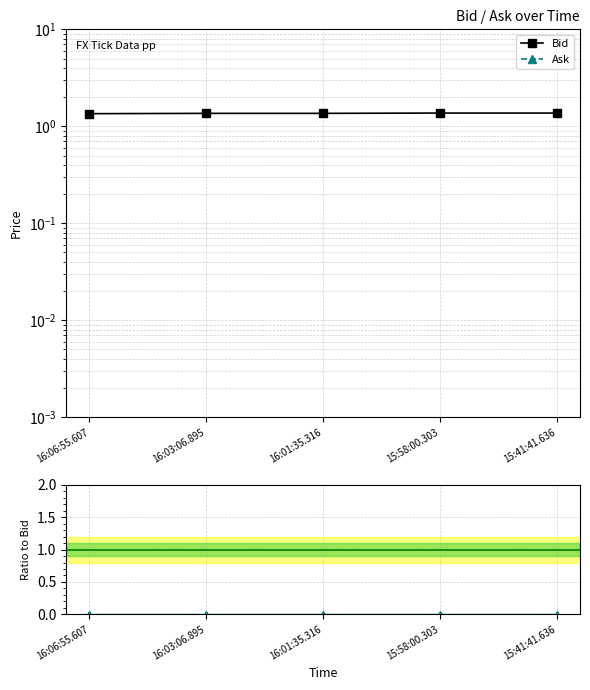

True or false: Bid and Ask / Bid cross at least once.

False